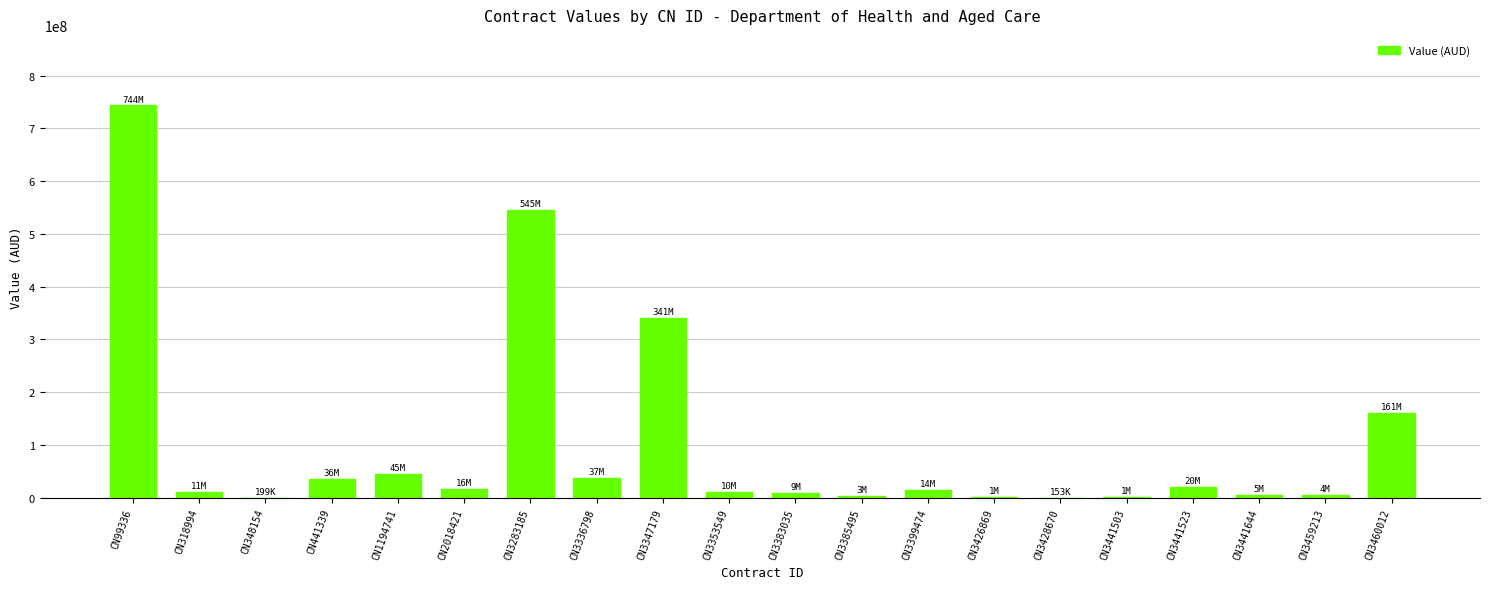

At which label is the value closest to 371861957?

CN3347179